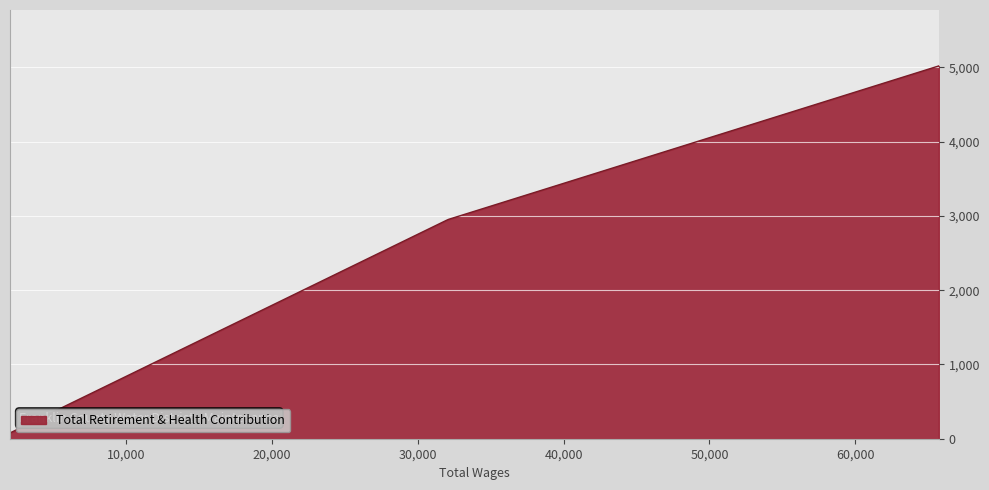

What is the maximum value shown in the chart?

5020